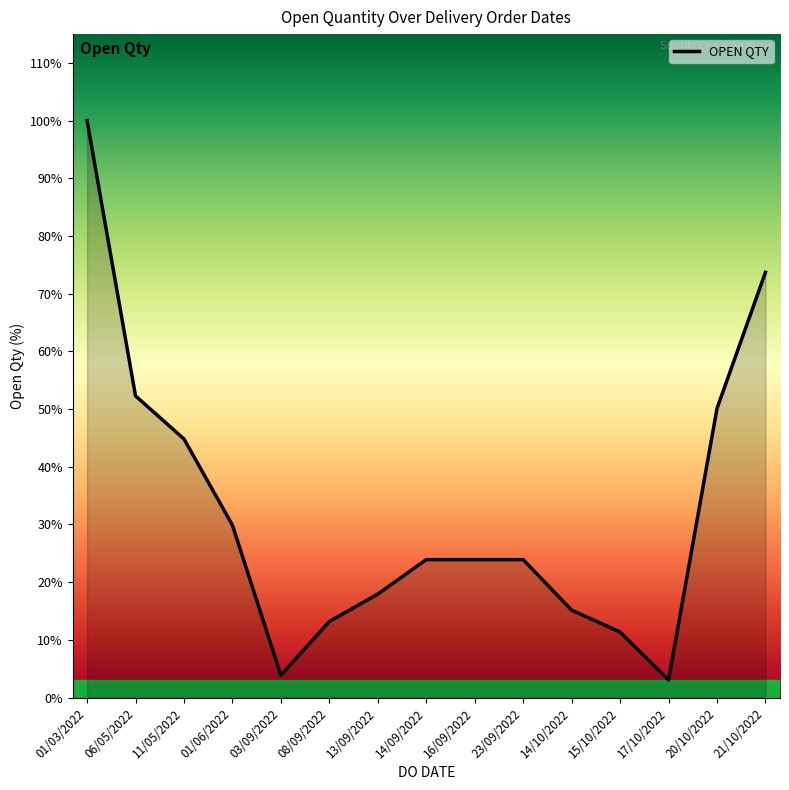

Where does the data first go above 800?

01/03/2022